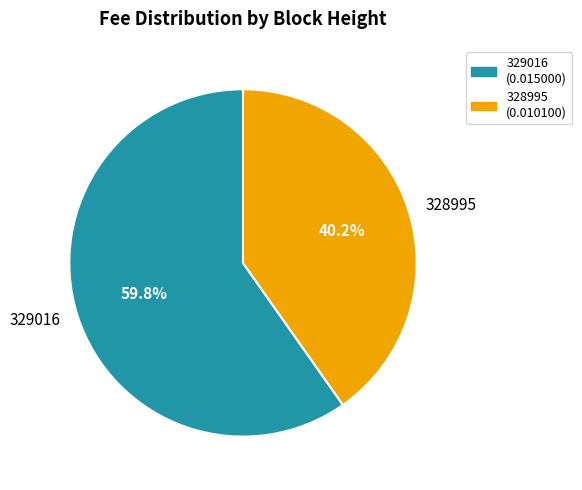

Which slice is the smallest?

328995